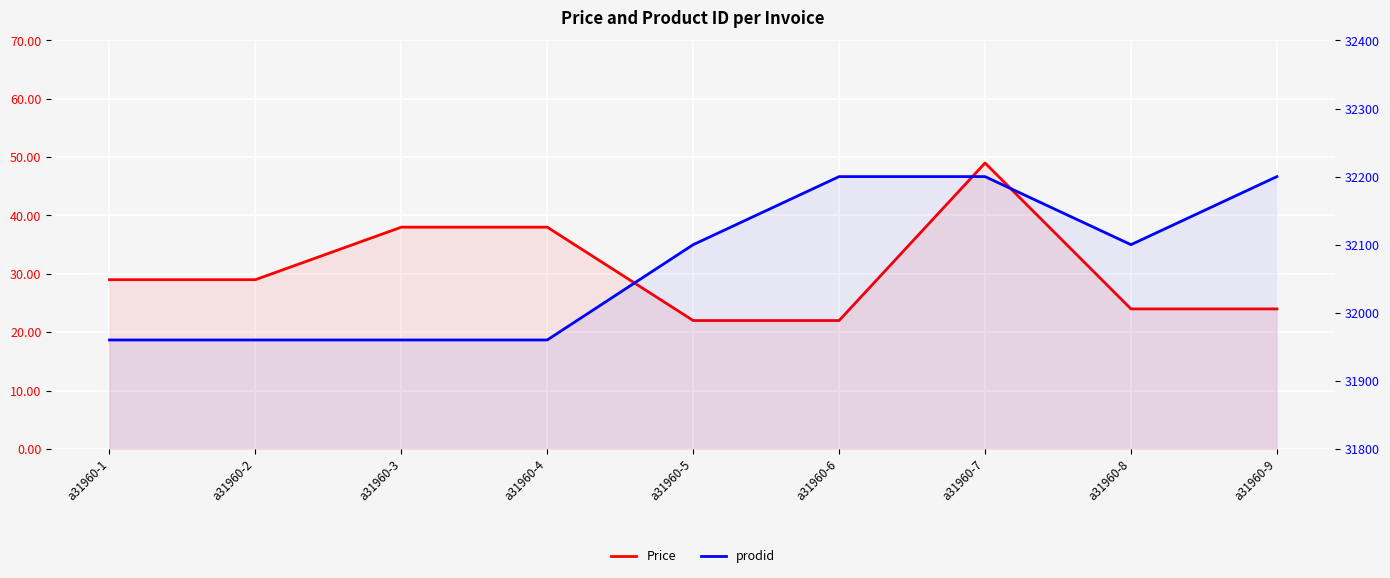

What are all the series names shown in the legend?

Price, prodid